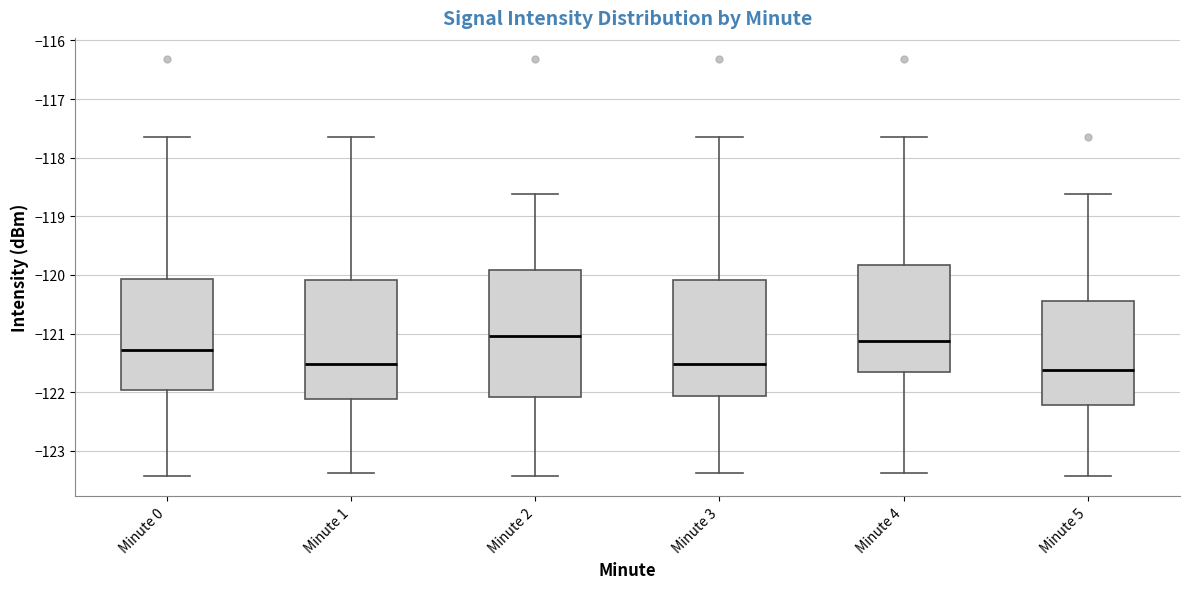

Reading left to right, transcribe this box plot: for each box, give where its median line is, the range the box spans, and where its two whiskers end, as read against the y-axis. The values are not printed on the chart, so give them approximately, as read against the axis.

Minute 0: median -121.3, box -122.0 to -120.1, whiskers -123.4 to -117.6
Minute 1: median -121.5, box -122.1 to -120.1, whiskers -123.4 to -117.6
Minute 2: median -121.0, box -122.1 to -119.9, whiskers -123.4 to -118.6
Minute 3: median -121.5, box -122.1 to -120.1, whiskers -123.4 to -117.6
Minute 4: median -121.1, box -121.6 to -119.8, whiskers -123.4 to -117.6
Minute 5: median -121.6, box -122.2 to -120.4, whiskers -123.4 to -118.6